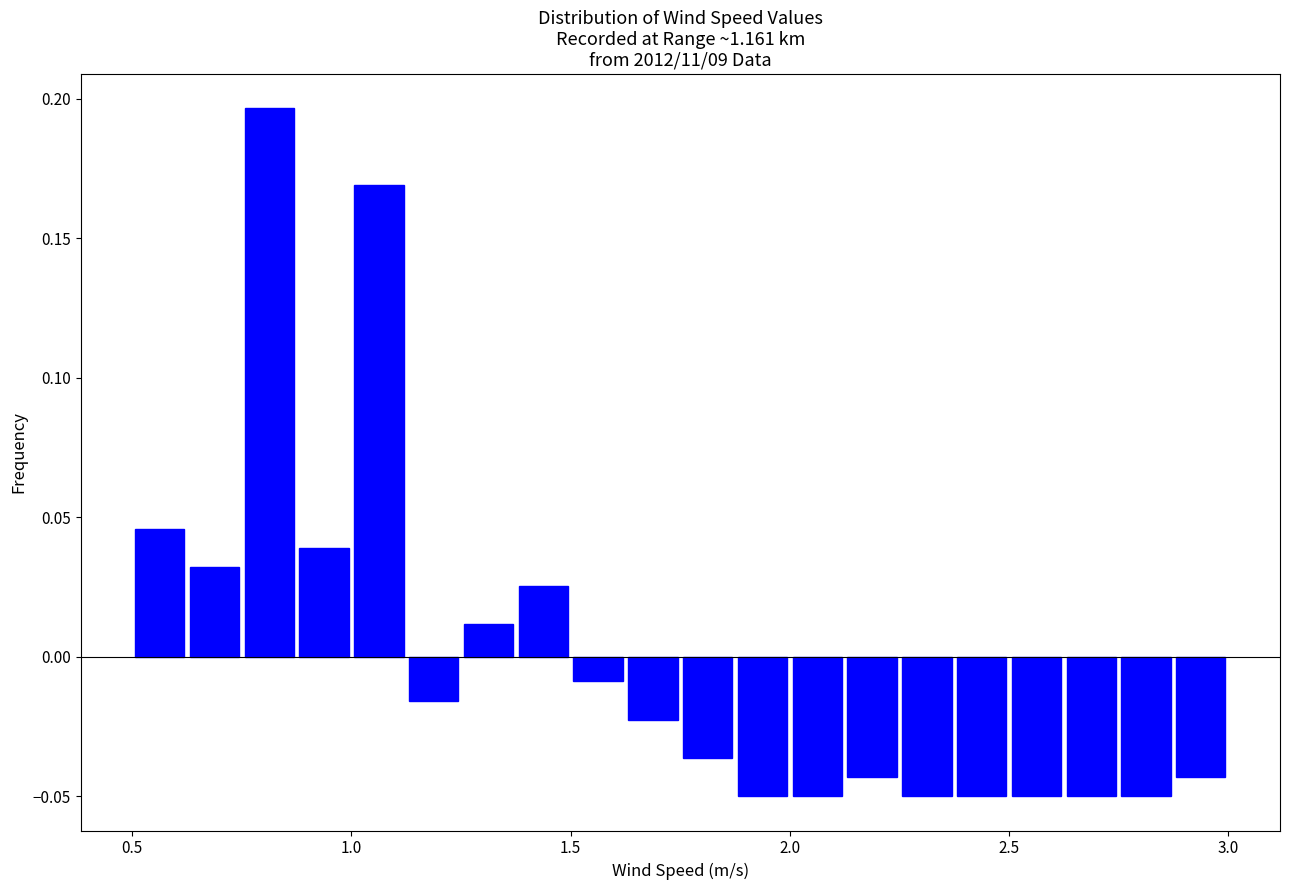

Read against the x-axis, roughly where is the centre of the tallest bar?

0.80